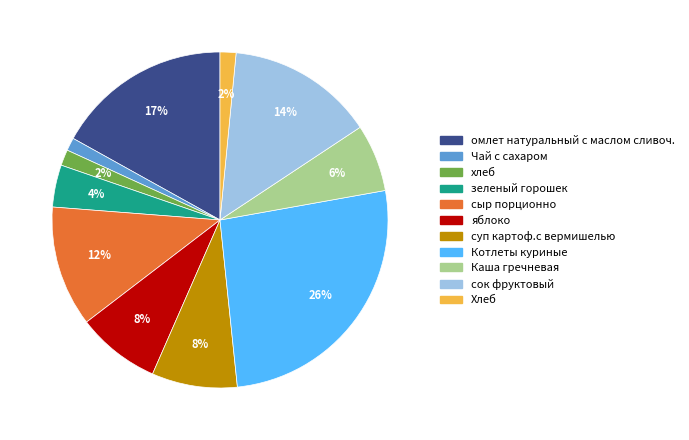

Count the number of slices in the pie.

11